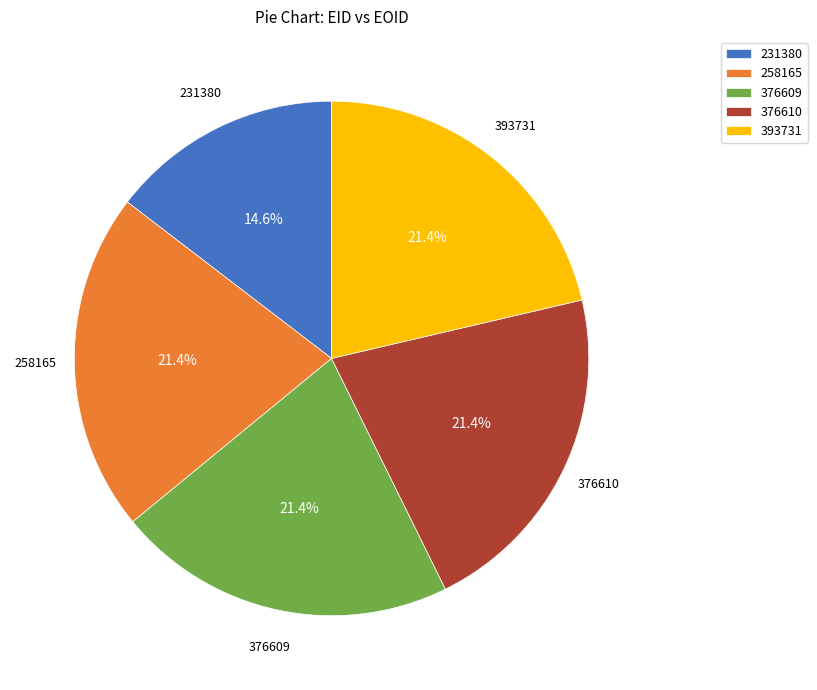

What portion of the pie excludes 258165?

78.6%